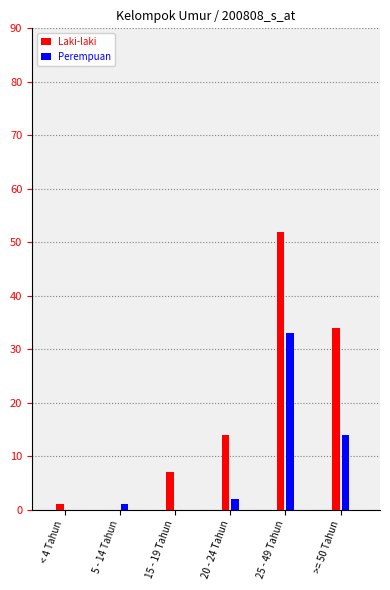

Reading left to right, extract all data points from this chart.

Laki-laki: < 4 Tahun=1	5 - 14 Tahun=0	15 - 19 Tahun=7	20 - 24 Tahun=14	25 - 49 Tahun=52	>= 50 Tahun=34
Perempuan: < 4 Tahun=0	5 - 14 Tahun=1	15 - 19 Tahun=0	20 - 24 Tahun=2	25 - 49 Tahun=33	>= 50 Tahun=14